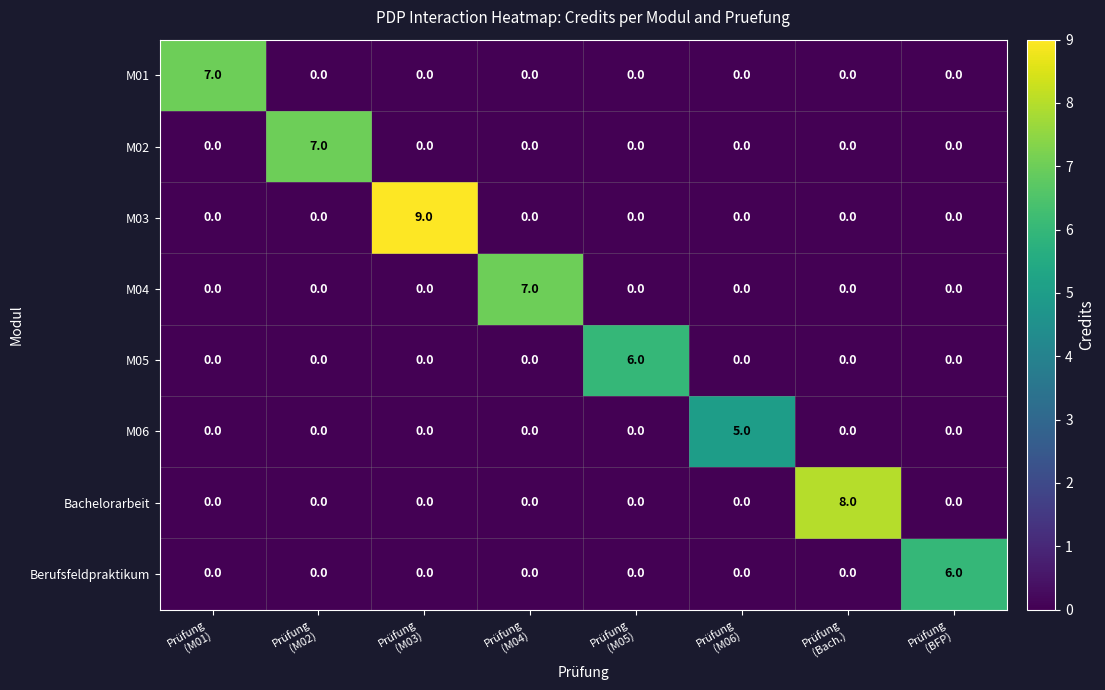

Which series has the largest range (max minus min)?

M03